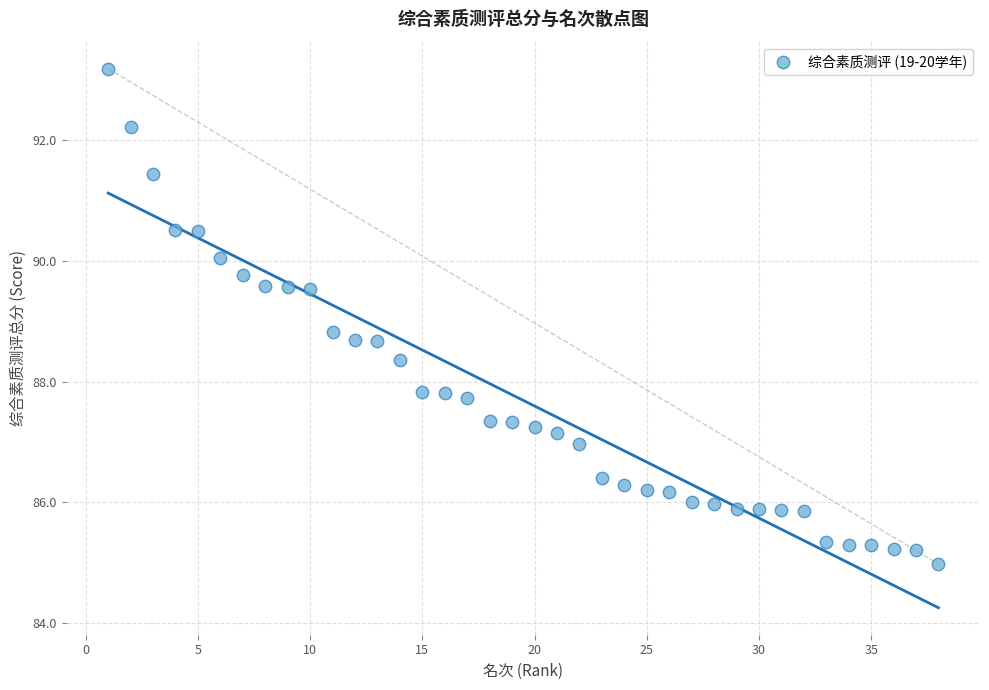

What is the range of X values (max minus min)?

37.0